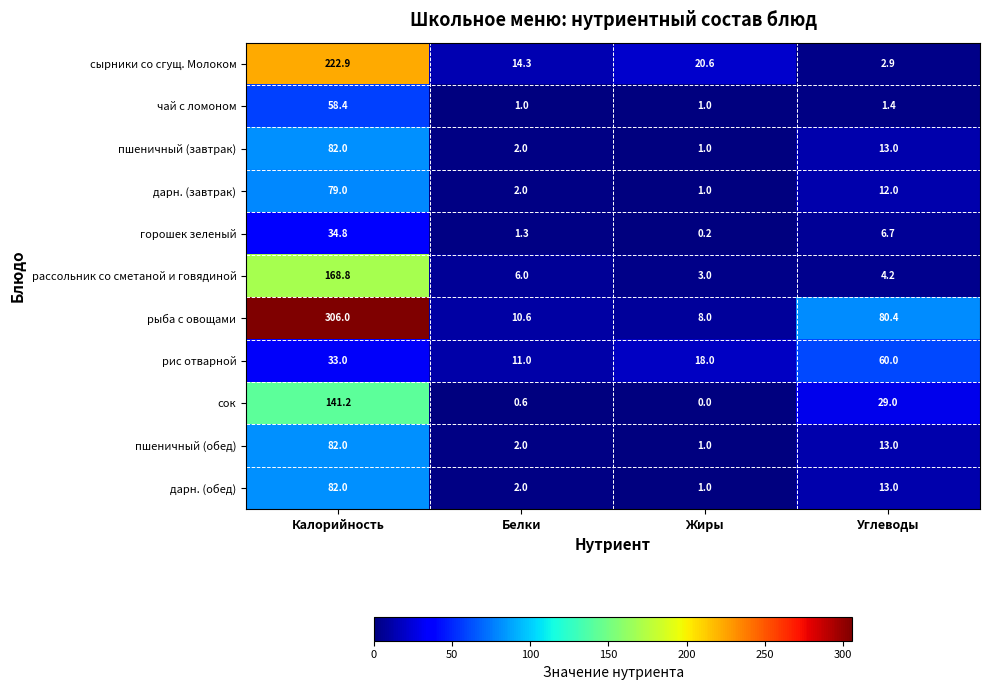

What is the difference between the highest and lowest values at Калорийность?

273.0